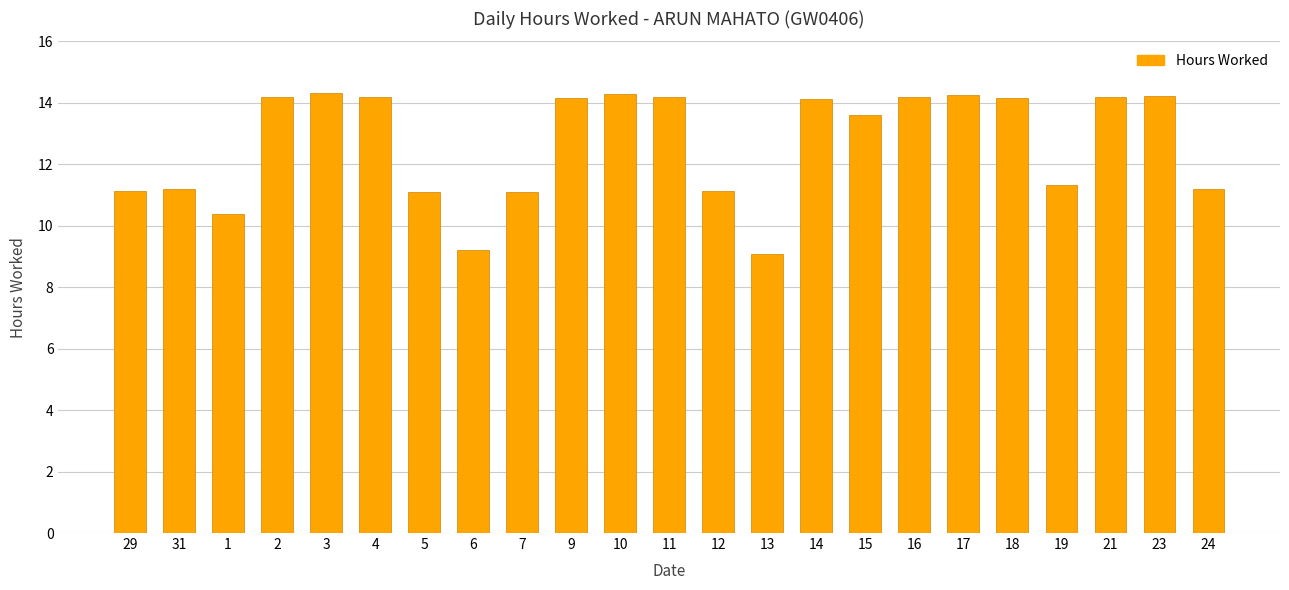

How many bars are there in total?

23